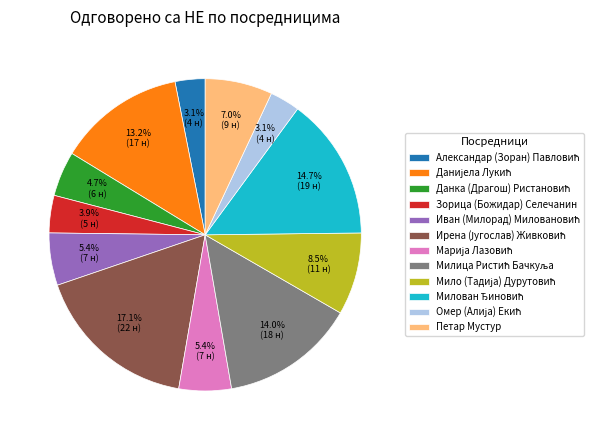

To the nearest percent, what is the average slice percentage?

8%